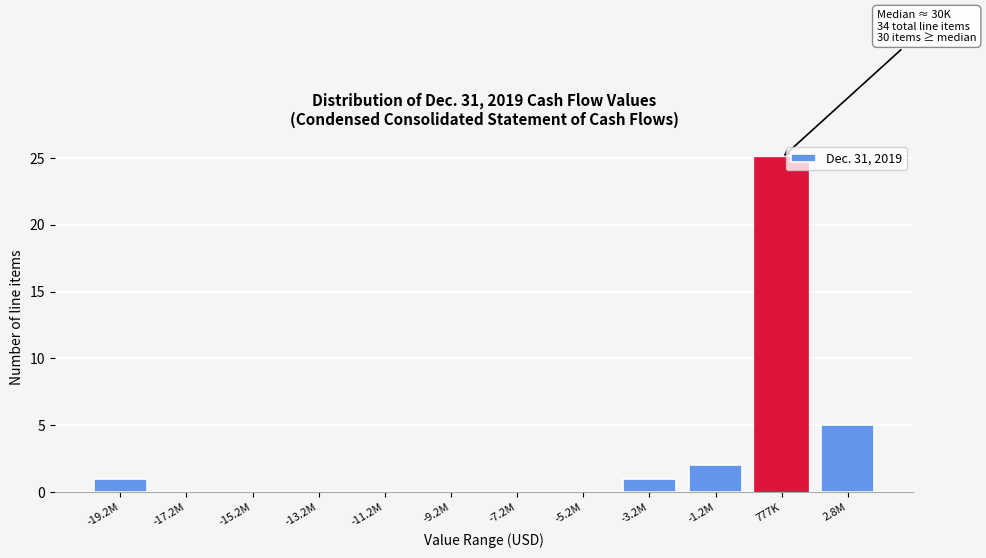

Reading right to left, list all the values displayed in this chart.

2.8M=5	777K=25	-1.2M=2	-3.2M=1	-5.2M=0	-7.2M=0	-9.2M=0	-11.2M=0	-13.2M=0	-15.2M=0	-17.2M=0	-19.2M=1